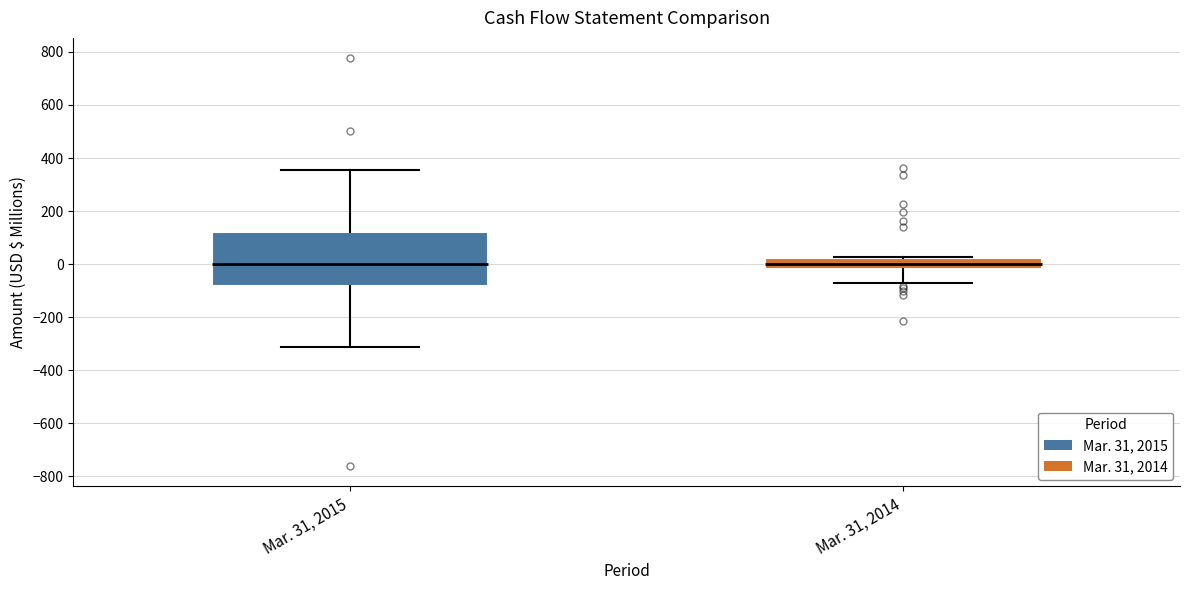

Reading left to right, read every box against the y-axis: the position of its median line, the range the box covers, and the ends of its whiskers. The values are not printed on the chart, so give them approximately, as read against the axis.

Mar. 31, 2015: median 0, box -80 to 120, whiskers -320 to 360
Mar. 31, 2014: median 0, box -20 to 20, whiskers -80 to 20 (just above the box's upper edge)